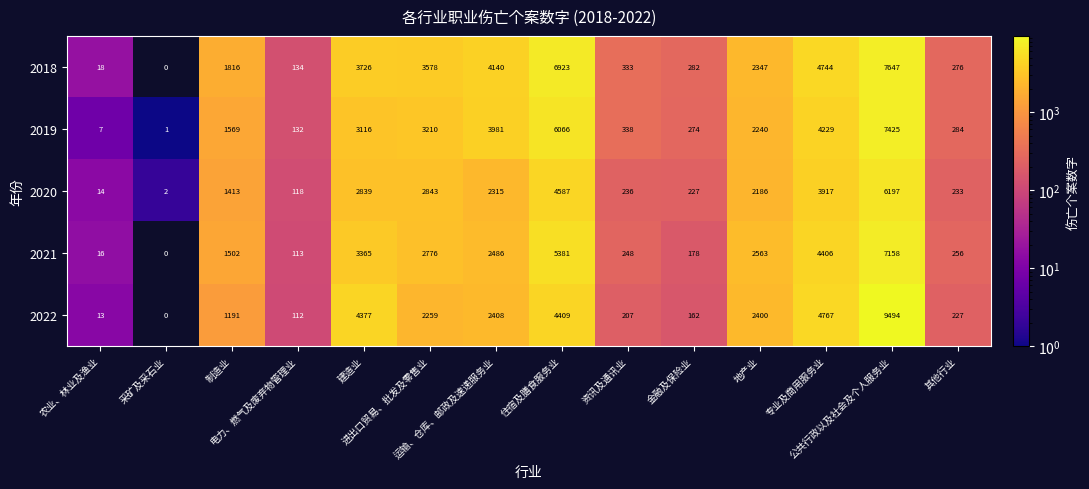

Rank the series by their maximum value, from lowest to highest.

2020, 2021, 2019, 2018, 2022